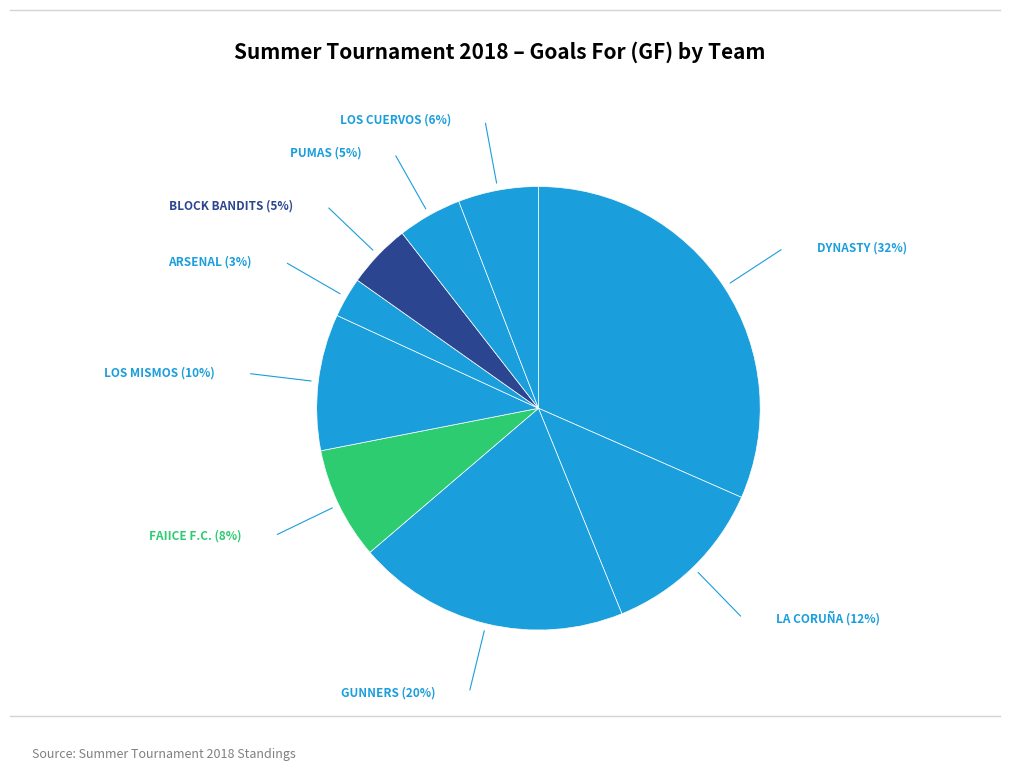

Is there any slice that represents more than half of the pie?

No